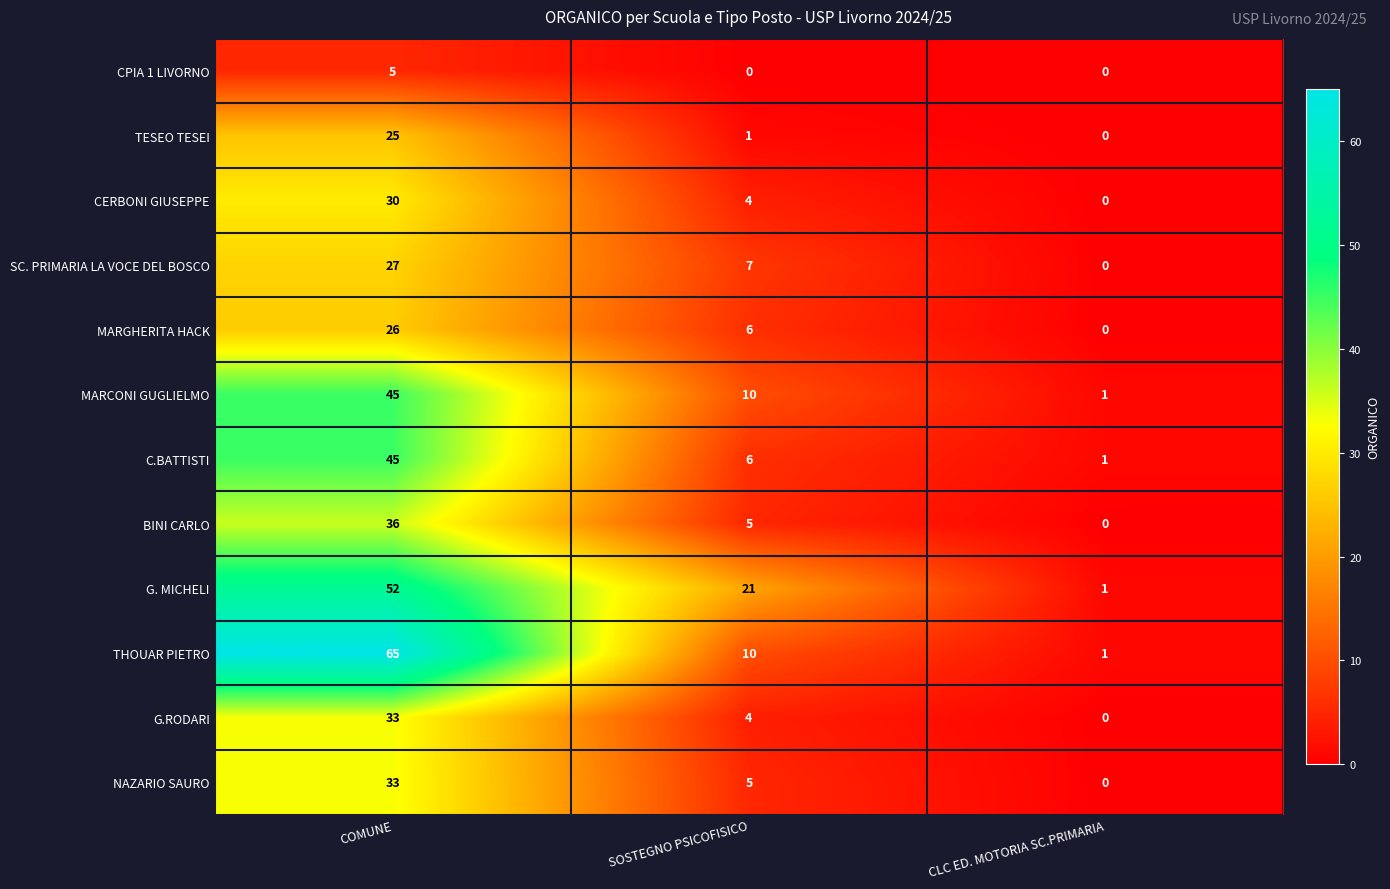

The NAZARIO SAURO series shows 0 at CLC ED. MOTORIA SC.PRIMARIA. True or false?

True